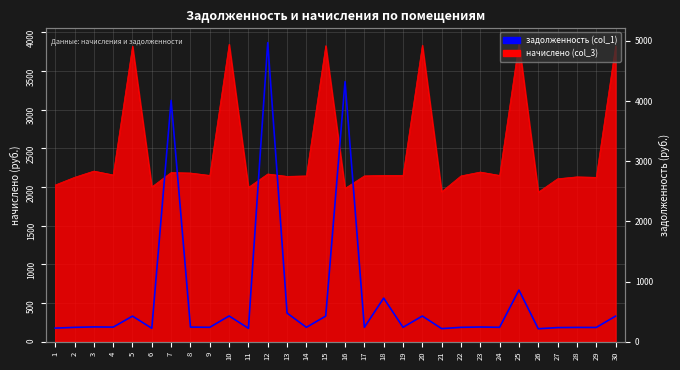

Between 1 and 4, which is larger?

4